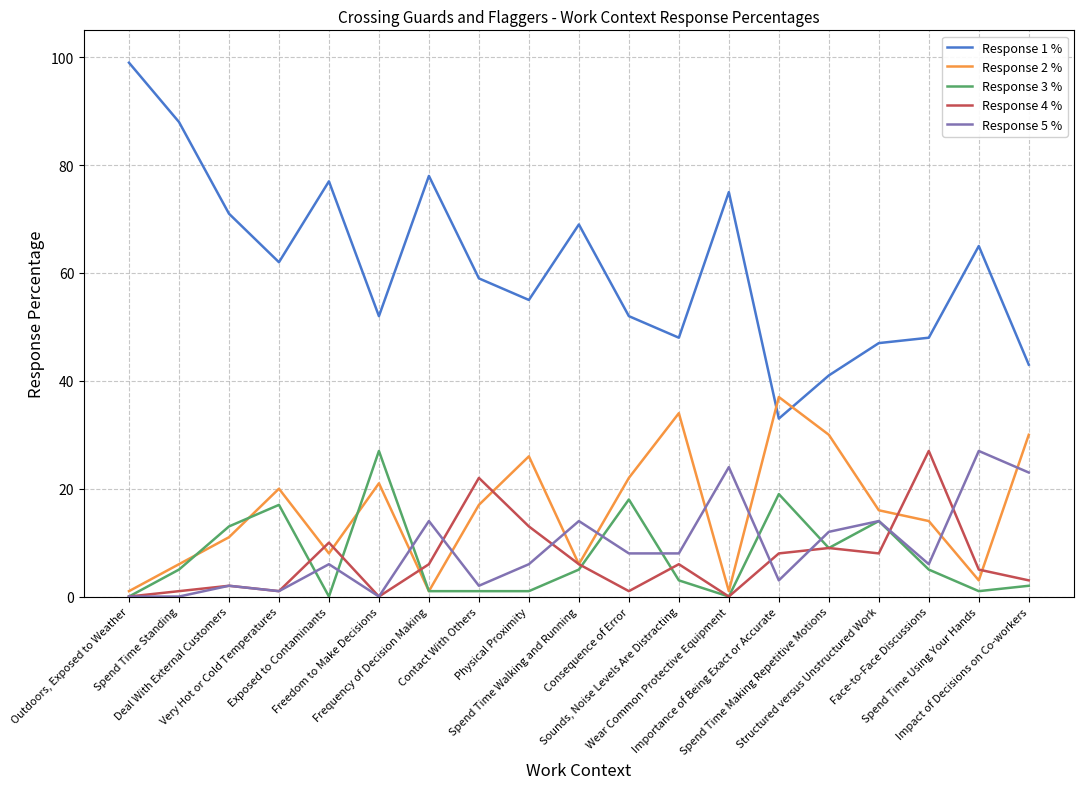

What is the maximum value shown in the chart?

99